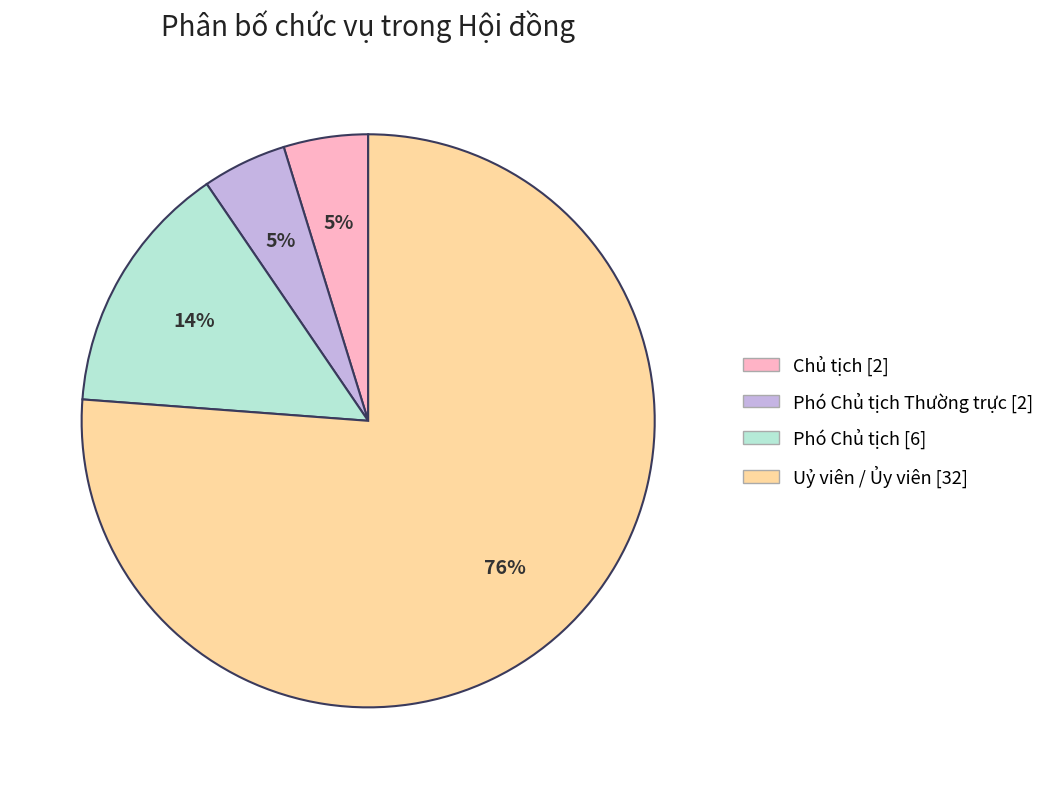

Is there a majority slice in this chart?

Yes